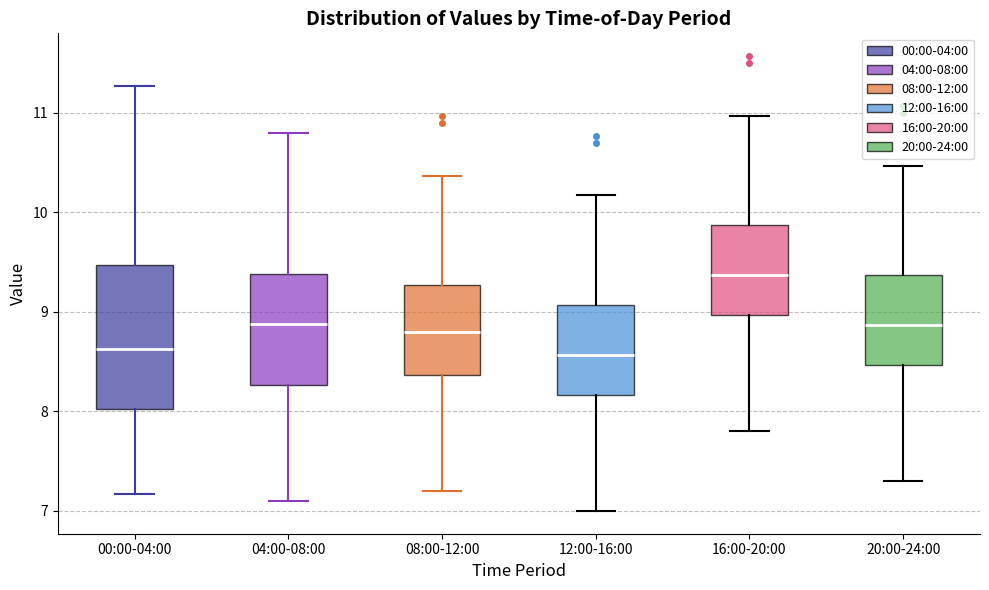

Comparing the boxes themselves (not the whiskers), which one is the tallest?

00:00-04:00